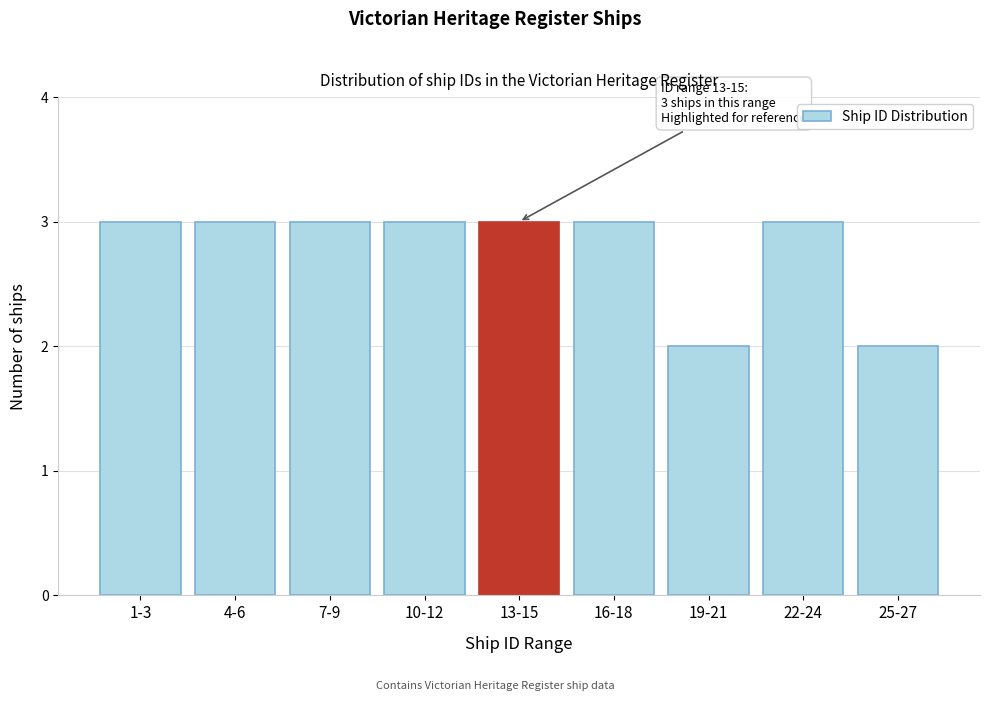

Reading left to right, transcribe all the data shown in this chart.

1-3=3	4-6=3	7-9=3	10-12=3	13-15=3	16-18=3	19-21=2	22-24=3	25-27=2